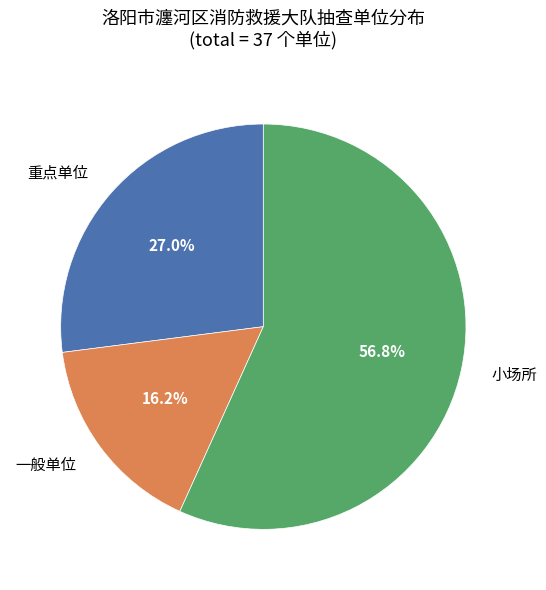

Approximately how many times larger is the value at 小场所 compared to 重点单位?

2.1